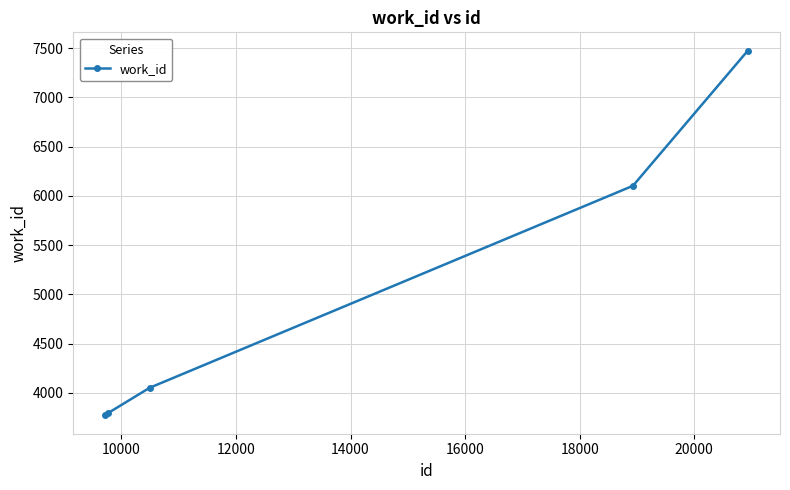

What is the value of the 5th point from the left?

7475